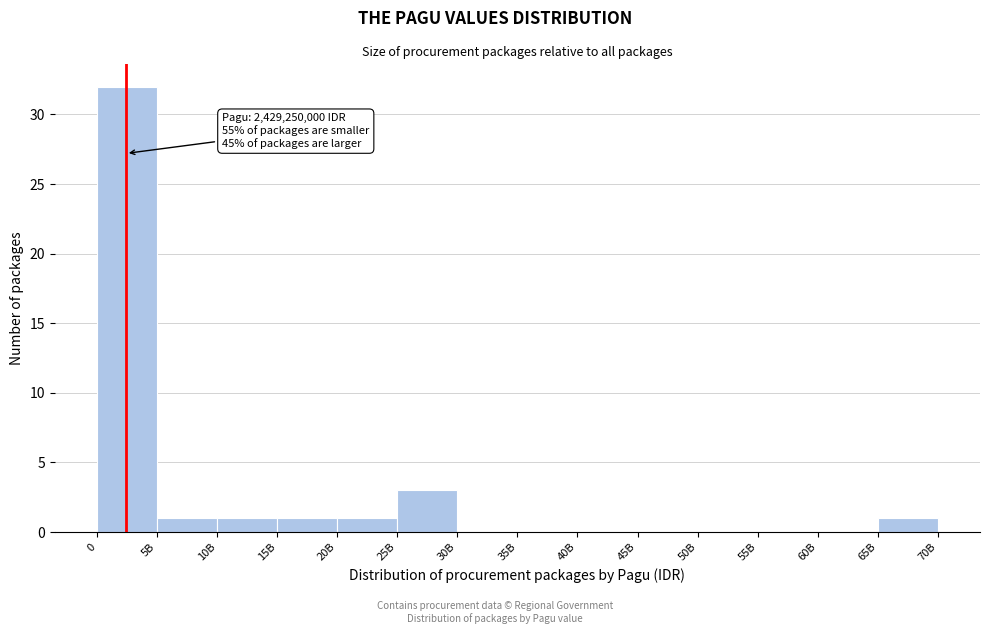

Reading left to right, list all the values displayed in this chart.

0=32	5B=1	10B=1	15B=1	20B=1	25B=3	30B=0	35B=0	40B=0	45B=0	50B=0	55B=0	60B=0	65B=1